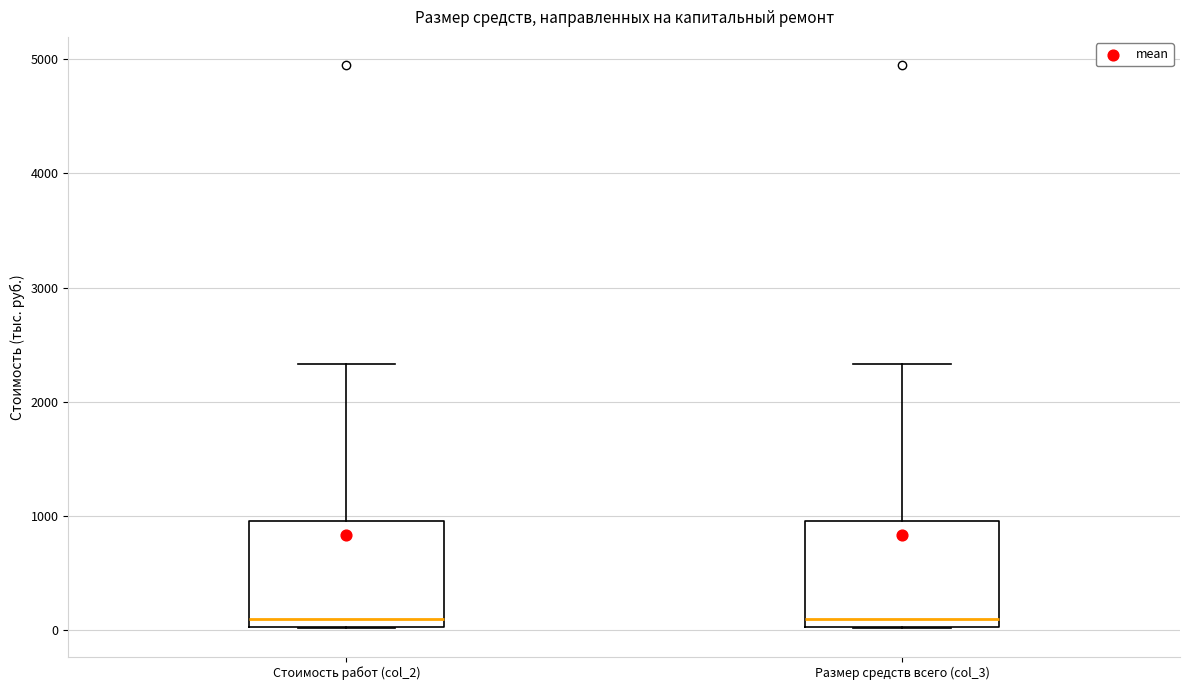

Reading left to right, read every box against the y-axis: the position of its median line, the range the box covers, and the ends of its whiskers. The values are not printed on the chart, so give them approximately, as read against the axis.

Стоимость работ (col_2): median 100, box 0 to 1000, whiskers 0 to 2300
Размер средств всего (col_3): median 100, box 0 to 1000, whiskers 0 to 2300